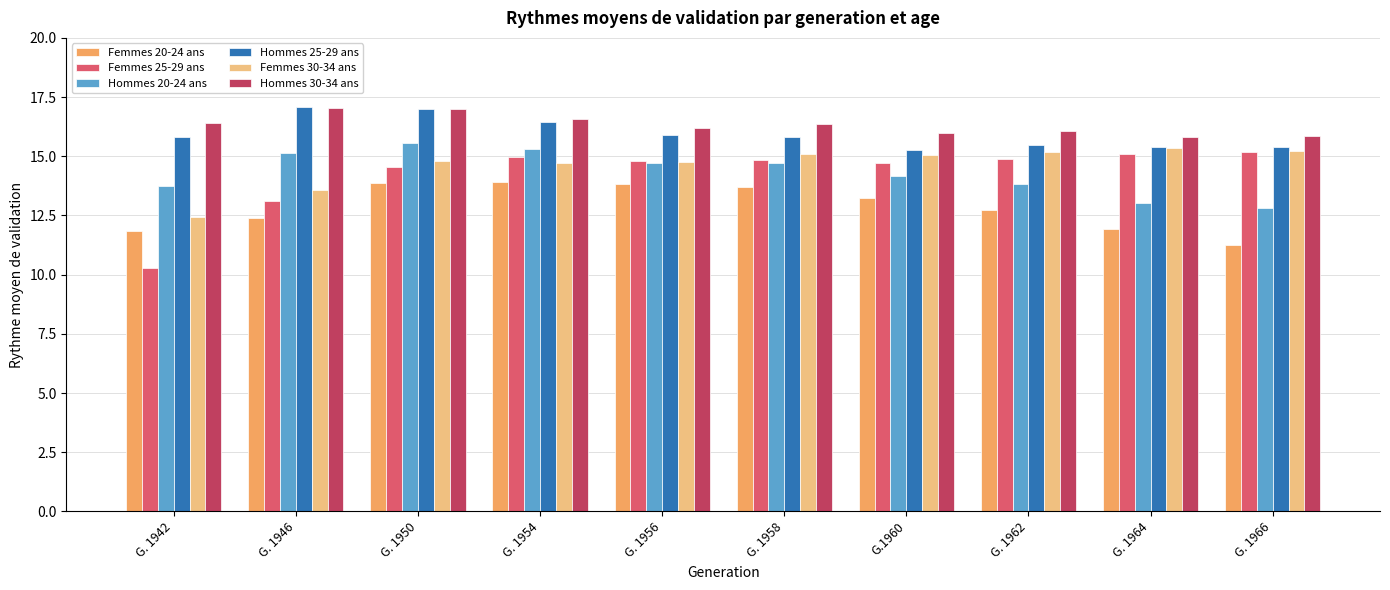

What is the sum of all Femmes 25-29 ans values?

142.4